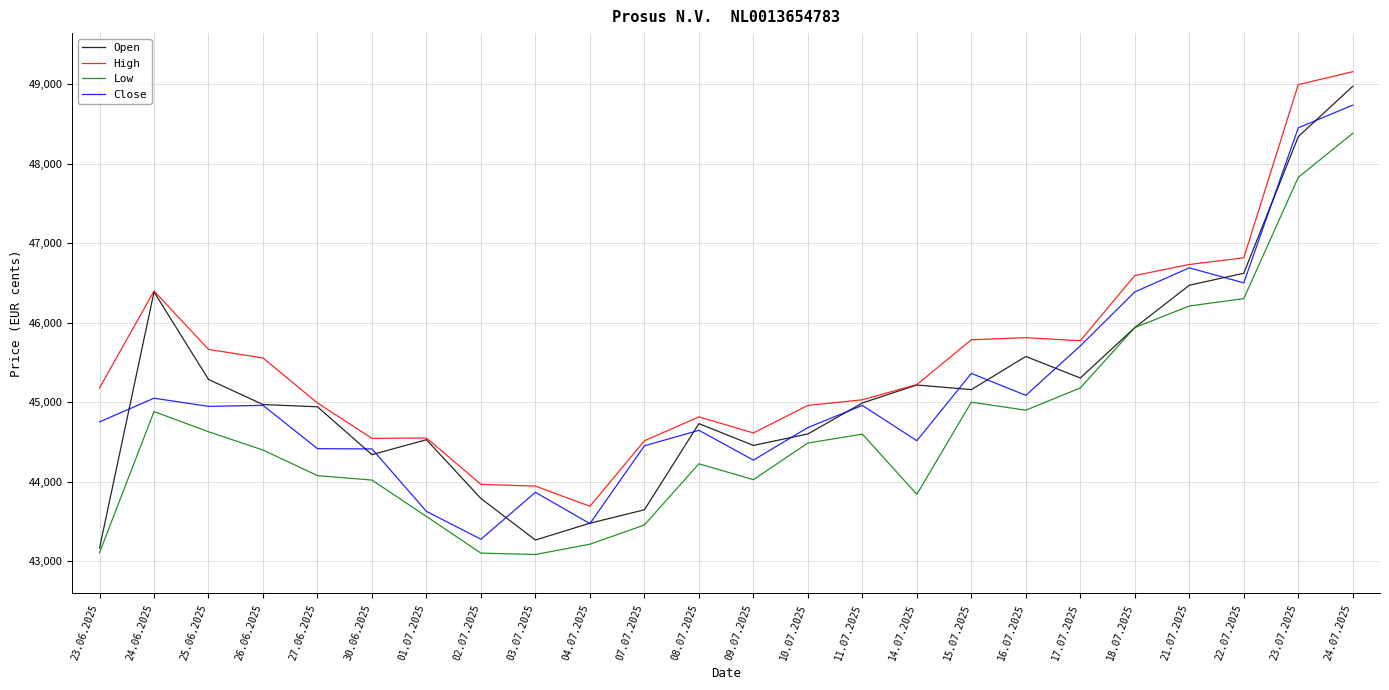

True or false: High has a value of 43969 at 02.07.2025.

True